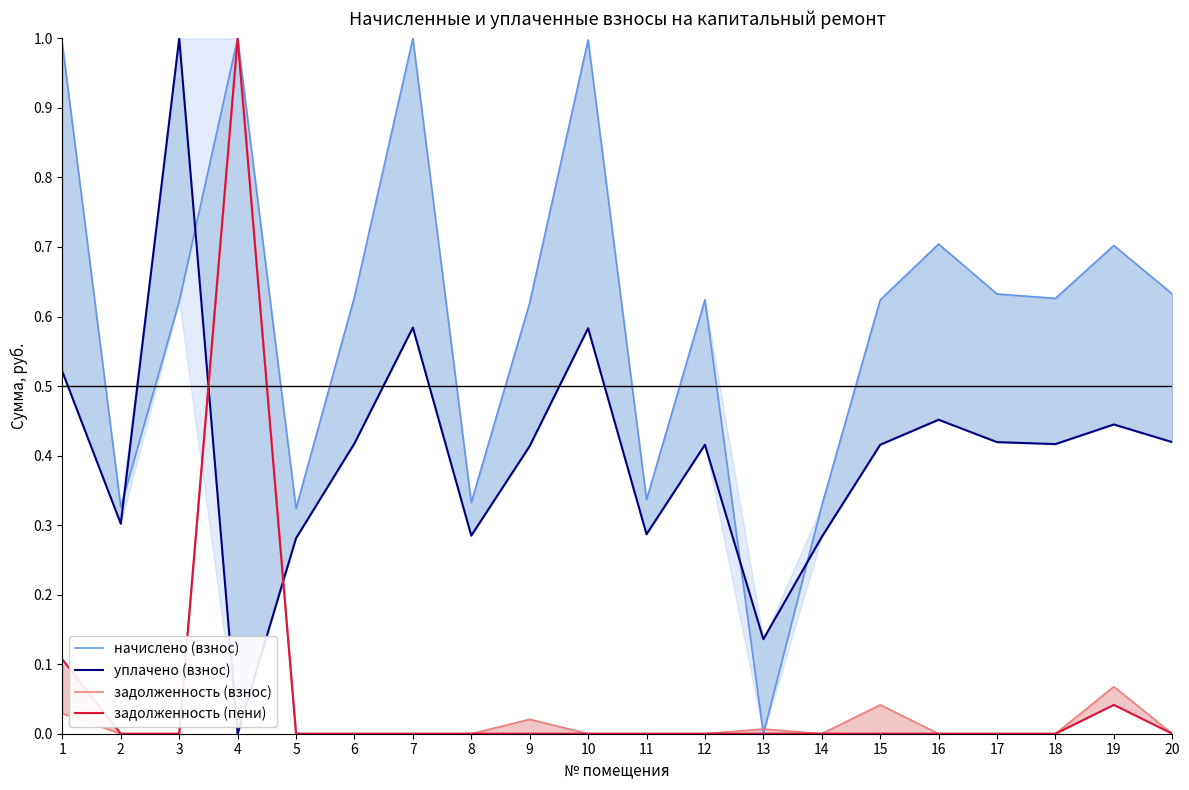

How many values in уплачено (взнос) are above zero?

19